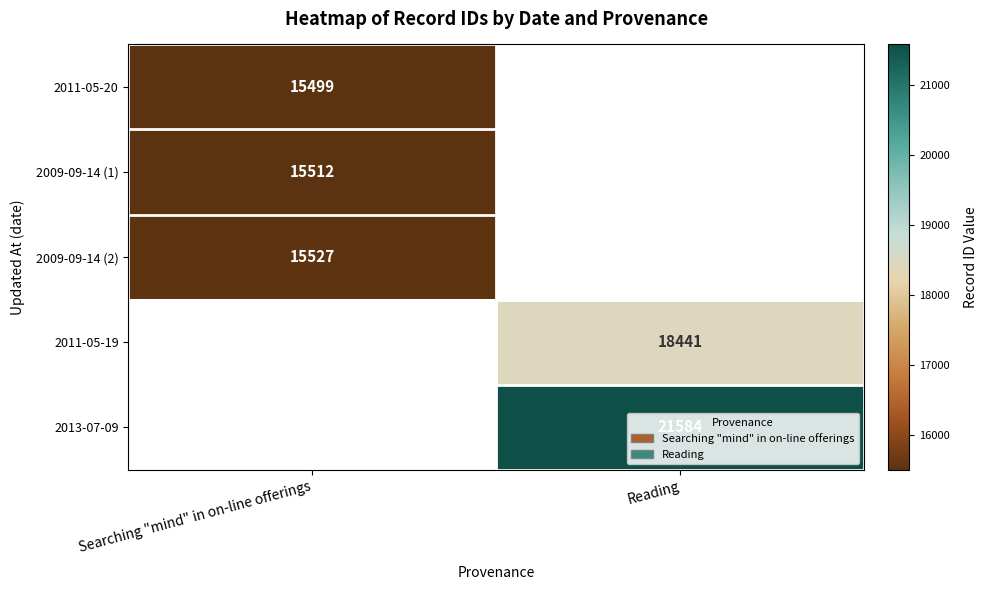

Is it true that 2009-09-14 (1) equals 4591 at Searching "mind" in on-line offerings?

False